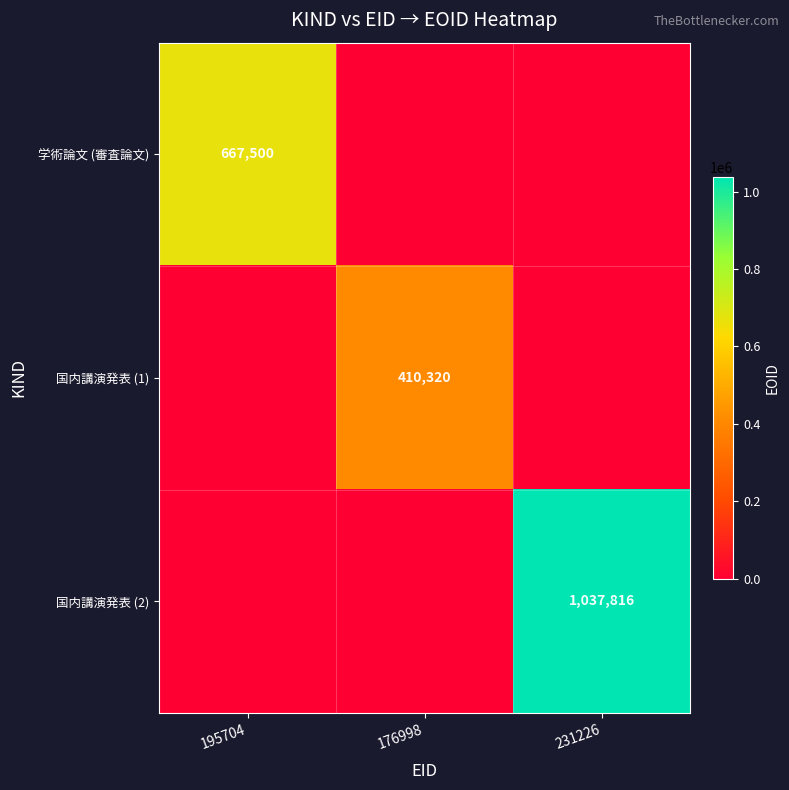

The value of 国内講演発表 (2) at 231226 is 1646192. True or false?

False